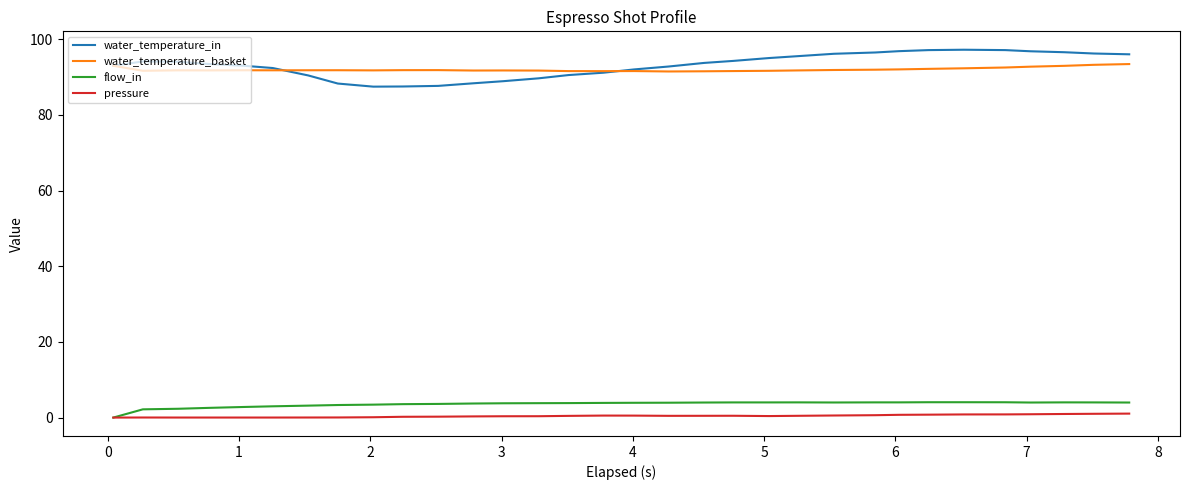

Which series has the largest total across all categories?

water_temperature_in